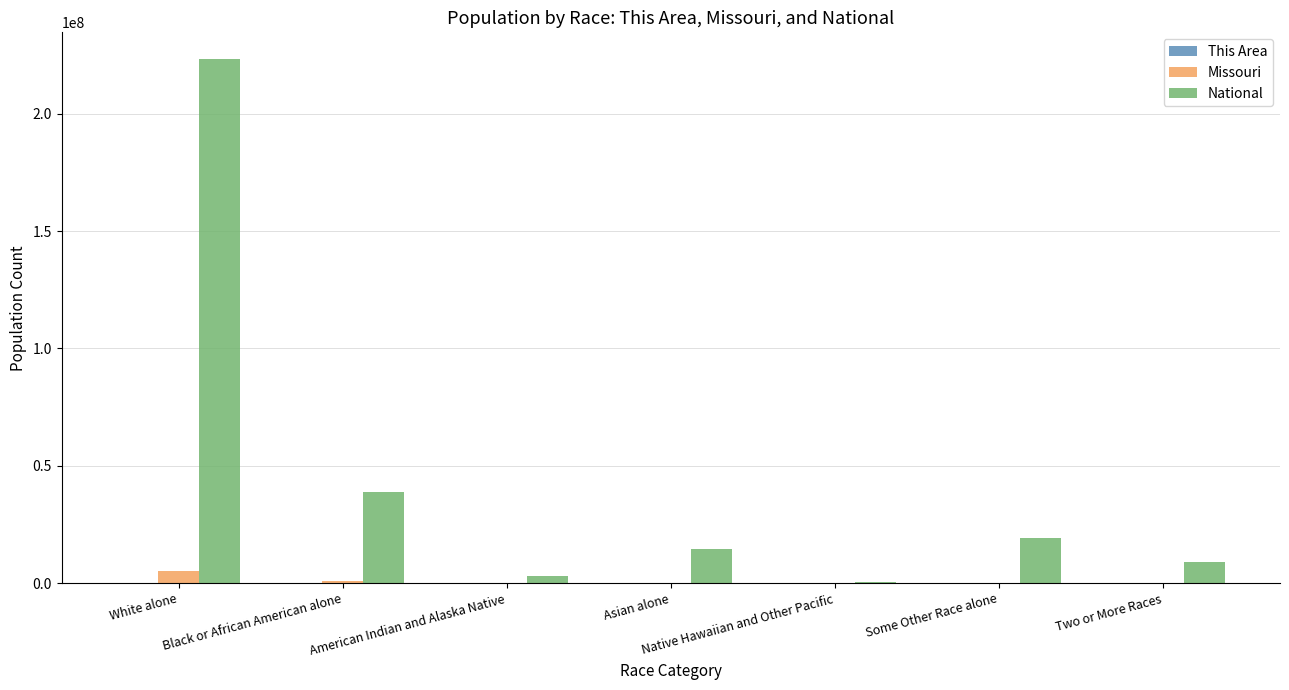

At which label is National closest to 112046639?

Black or African American alone